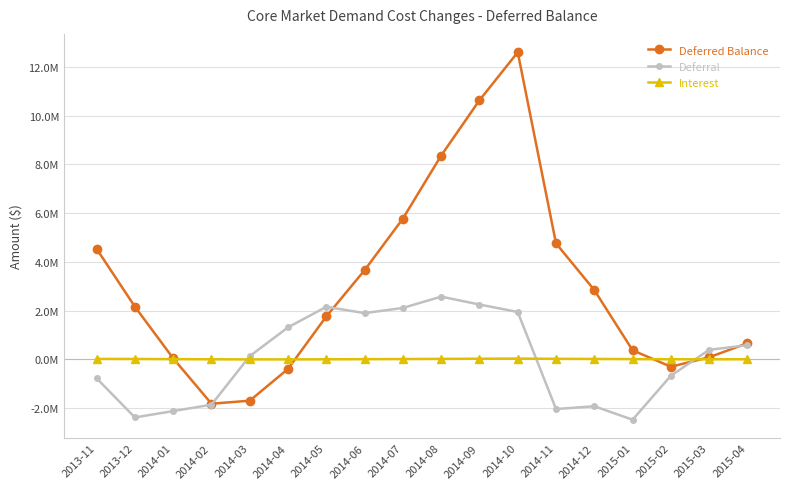

Does the chart have visible grid lines?

Yes